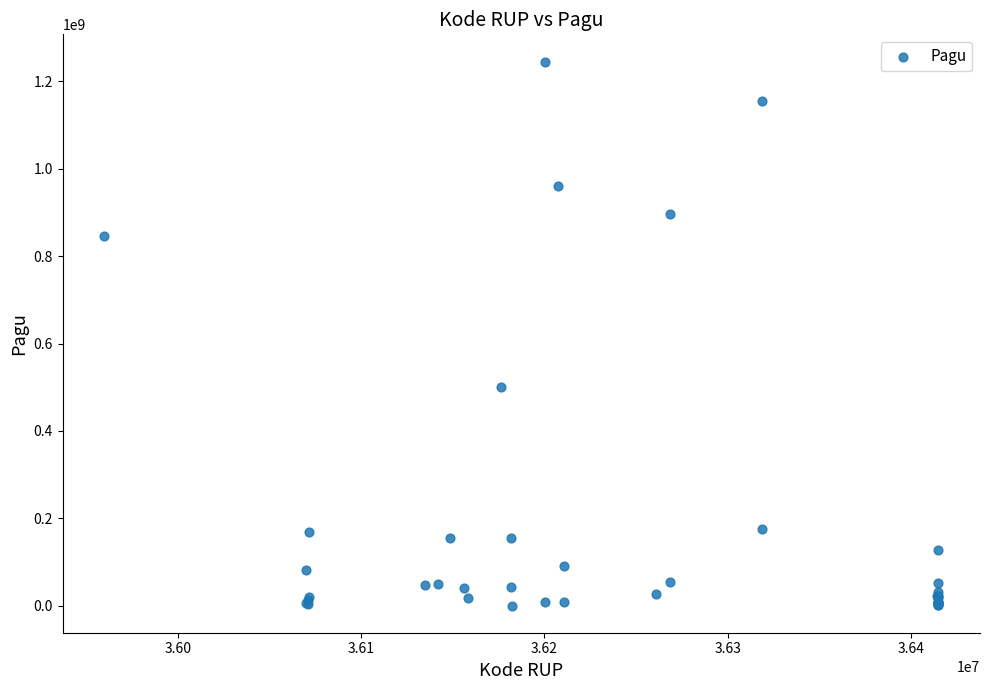

What Y value in the scatter plot is closest to 622840000?

499932000